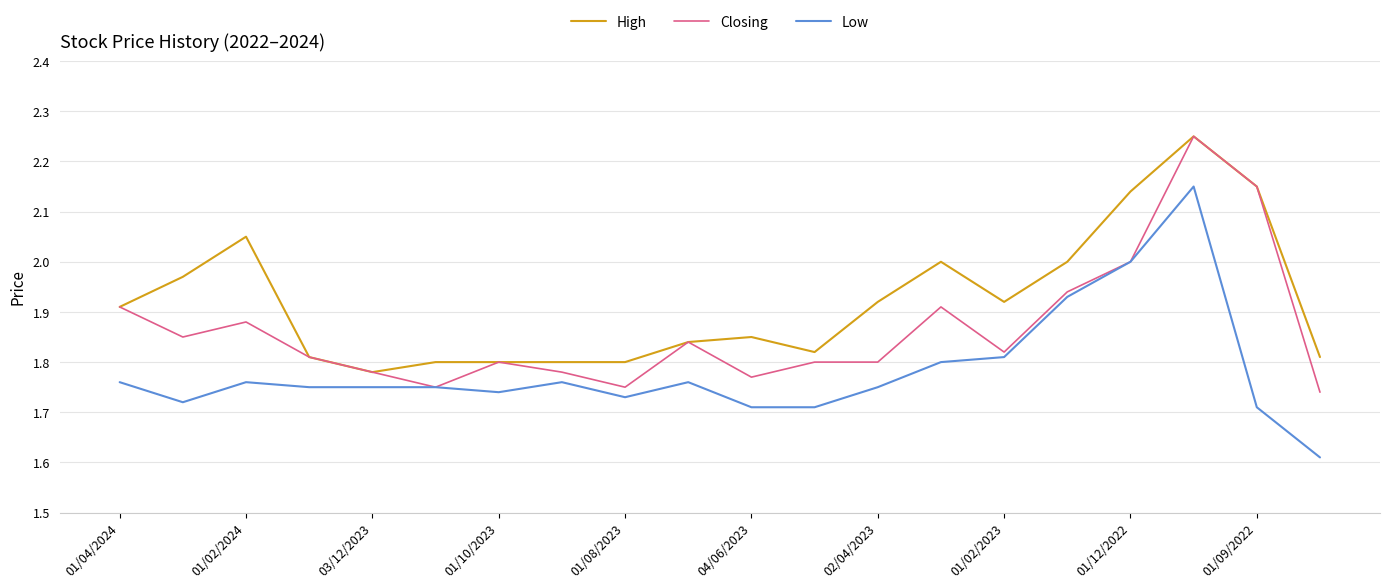

Which series has the largest total across all categories?

High